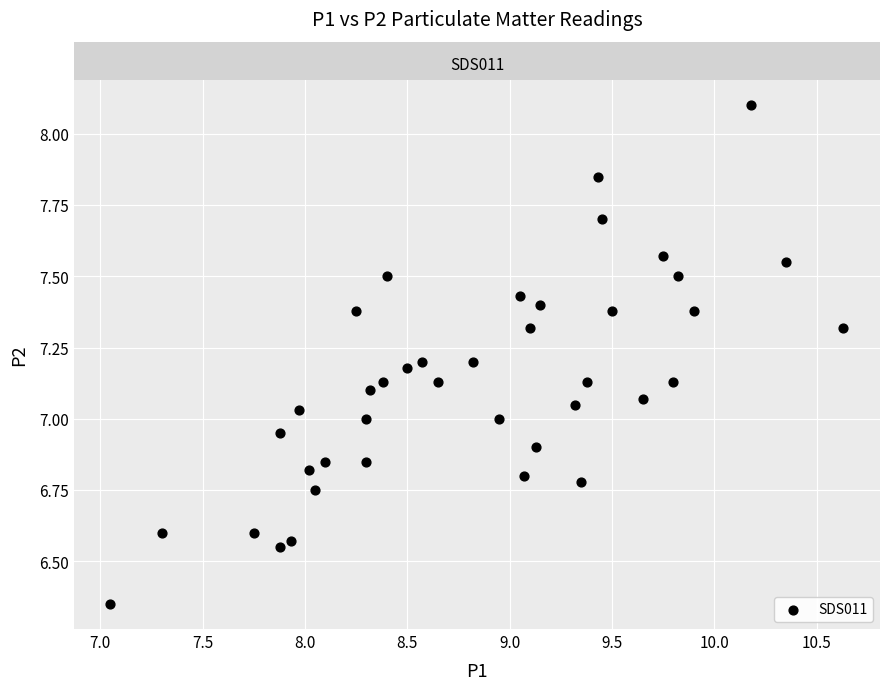

What is the range of X values (max minus min)?

3.6